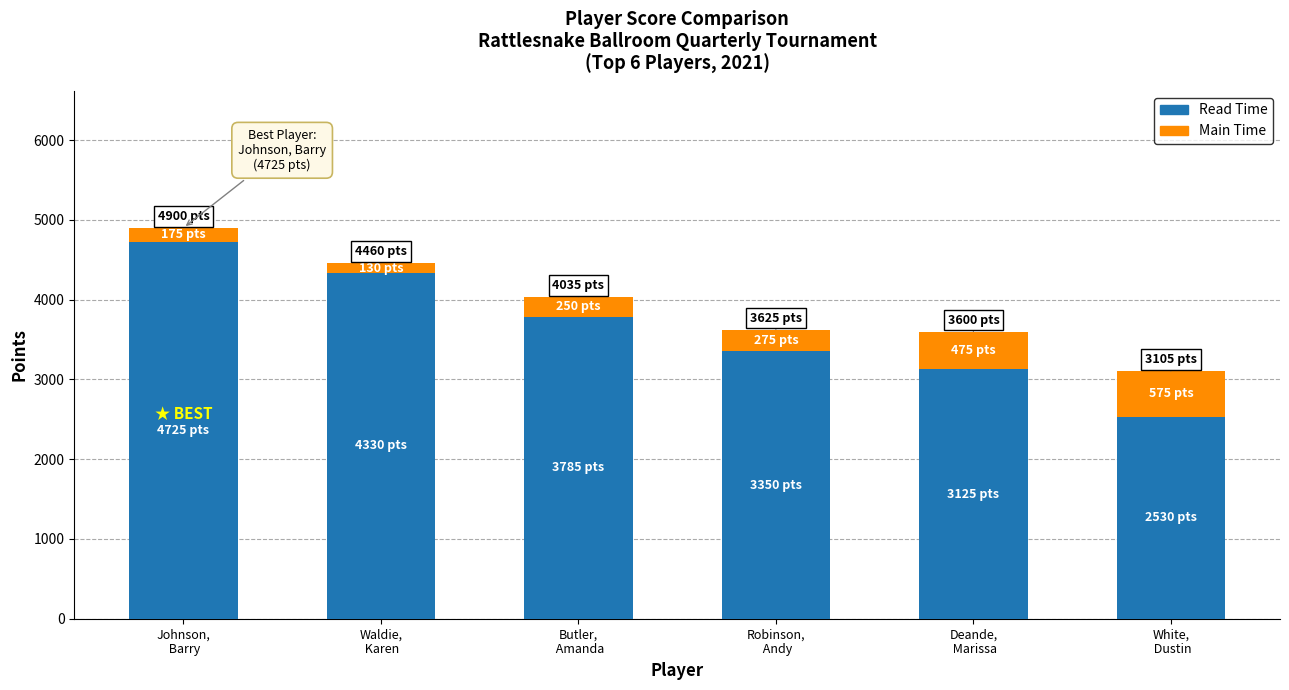

How many bars are there in total?

6